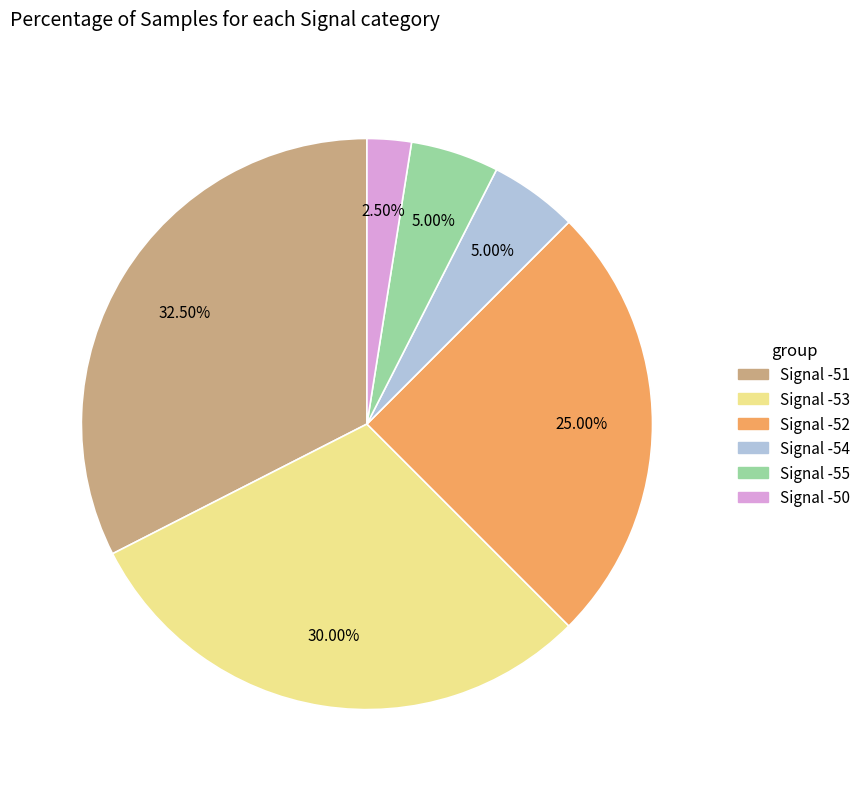

Is there any slice that represents more than half of the pie?

No